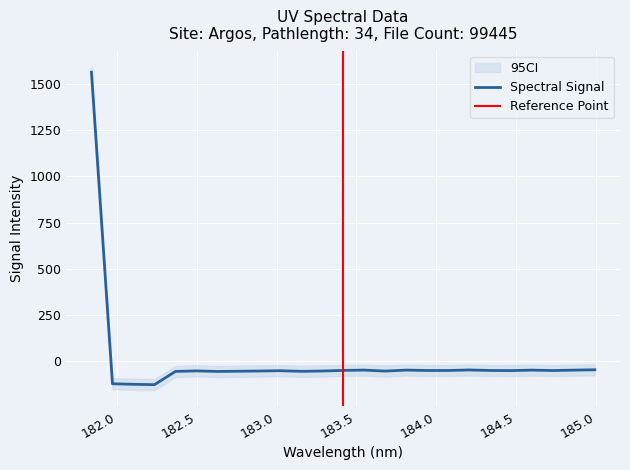

What is the minimum value for Spectral Signal?

-126.7